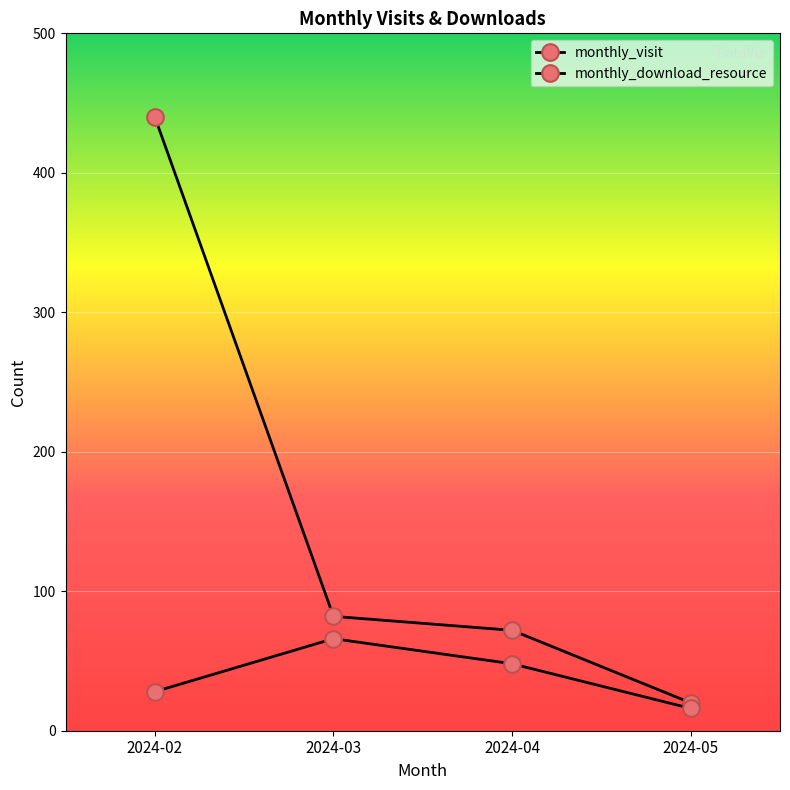

List the labels in order of monthly_download_resource value, largest first.

2024-03, 2024-04, 2024-02, 2024-05